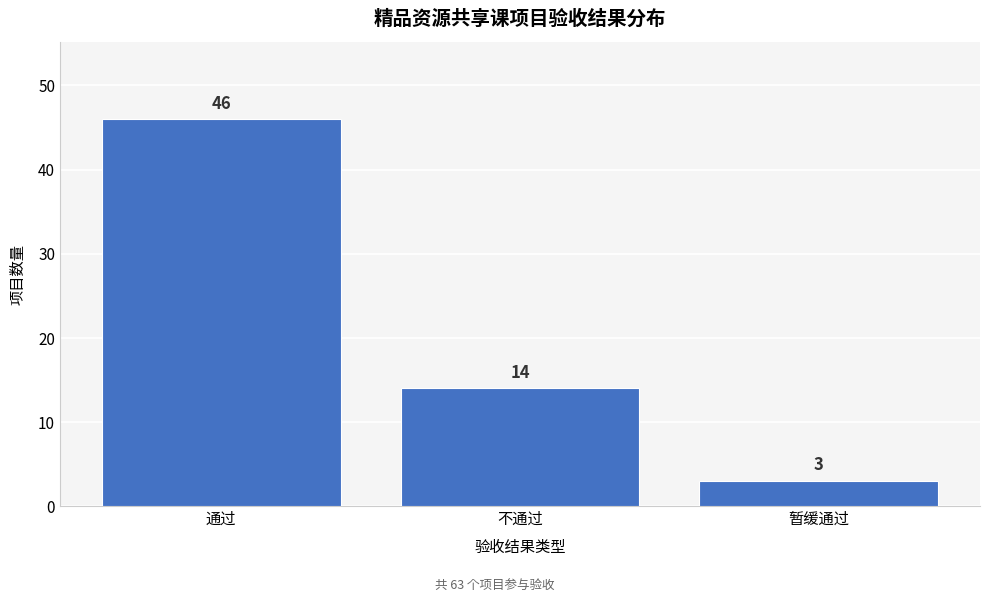

Reading left to right, what are all the values shown in this chart?

通过=46	不通过=14	暂缓通过=3